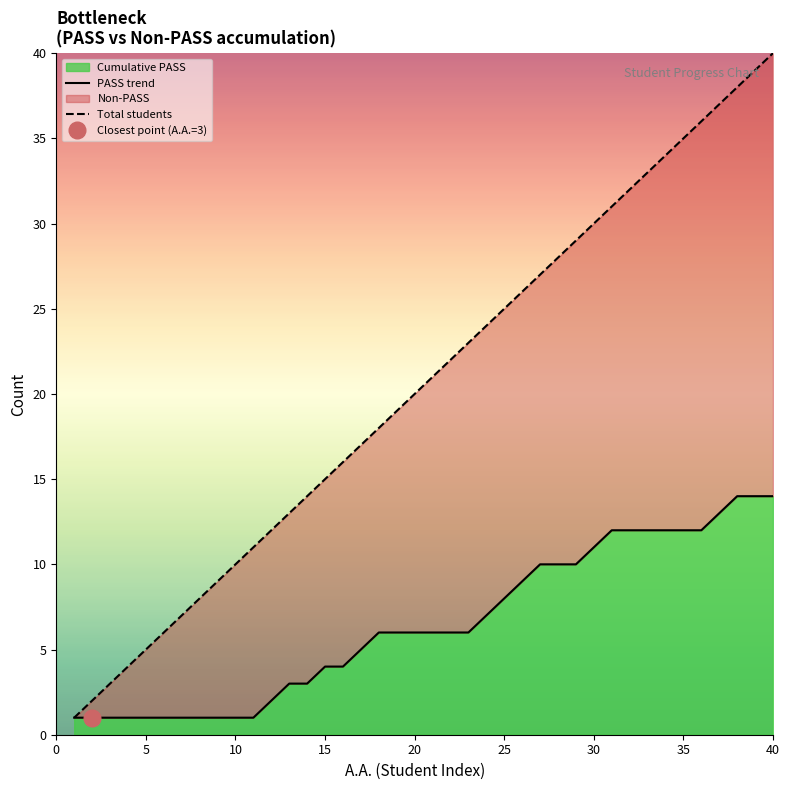

True or false: Total students and PASS trend cross at least once.

False